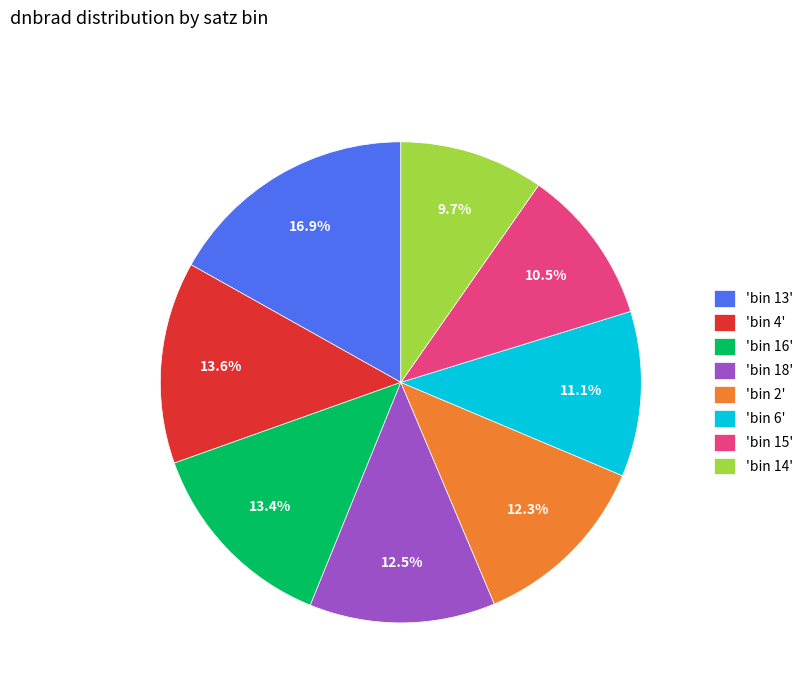

Do 'bin 6' and 'bin 2' together represent more than half of the pie?

No